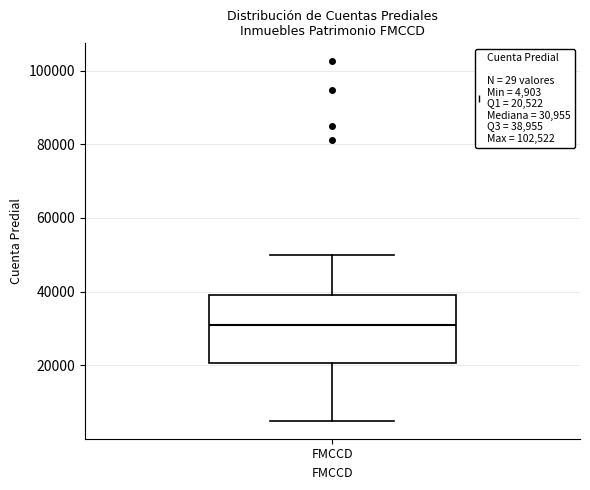

Where does the lower whisker of the box for FMCCD end on the y-axis? The values are not printed on the chart, so give them approximately, as read against the axis.

4000